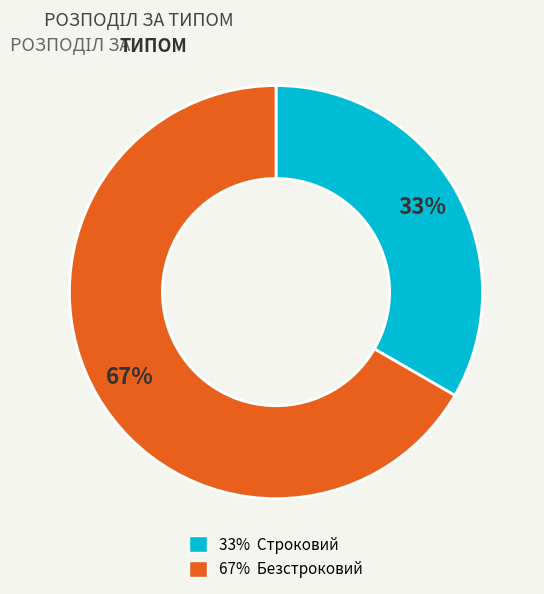

To the nearest percent, what is the average slice percentage?

50%